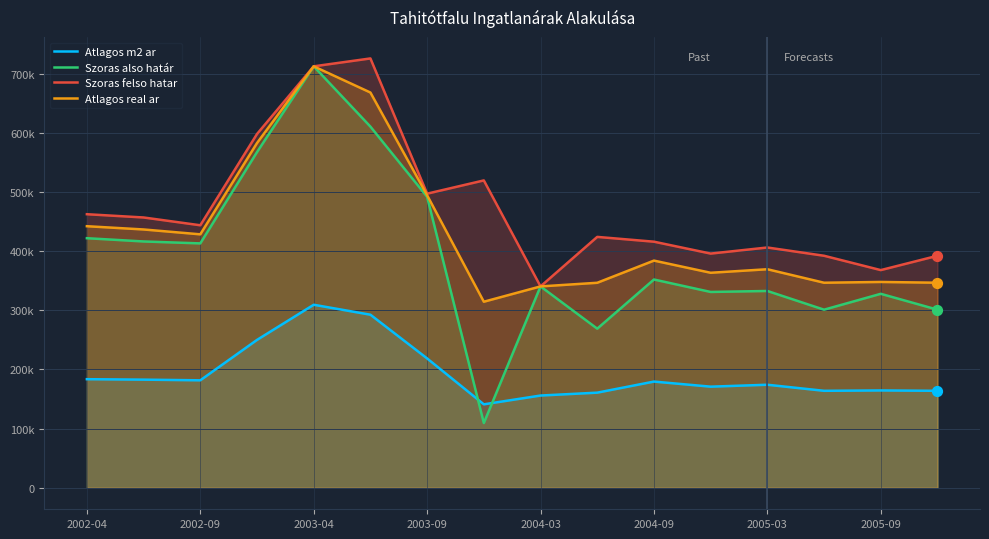

Which series has the widest spread of Y values?

Szoras also határ